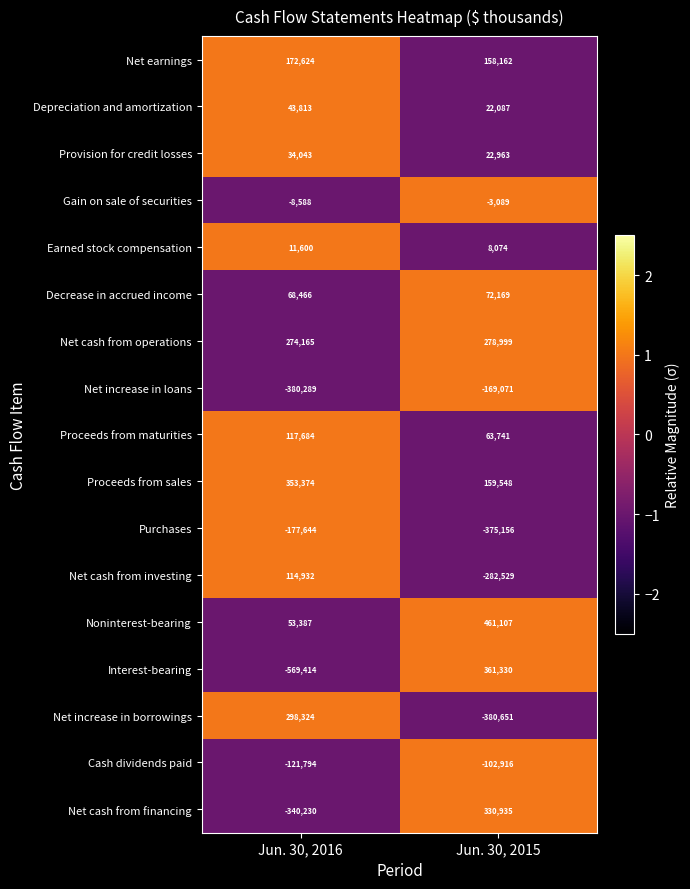

At which label is Net increase in borrowings closest to -41163?

Jun. 30, 2016